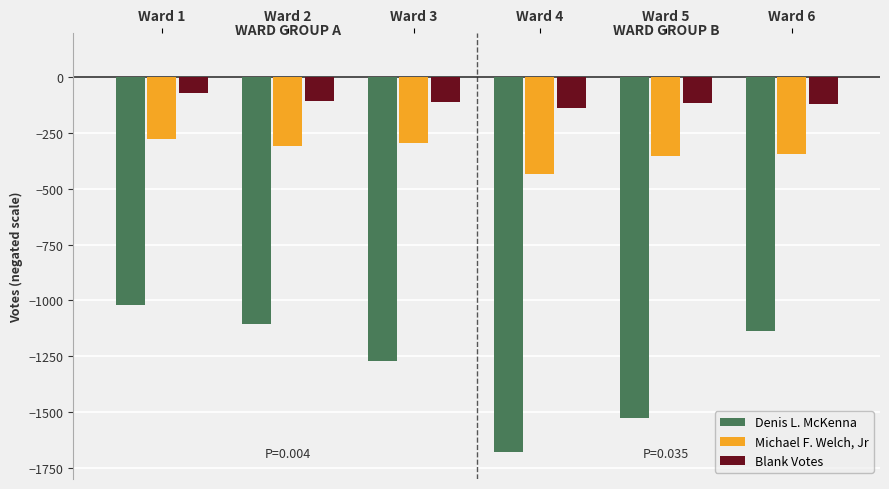

Which category has the lowest value in the Denis L. McKenna series?

Ward 4